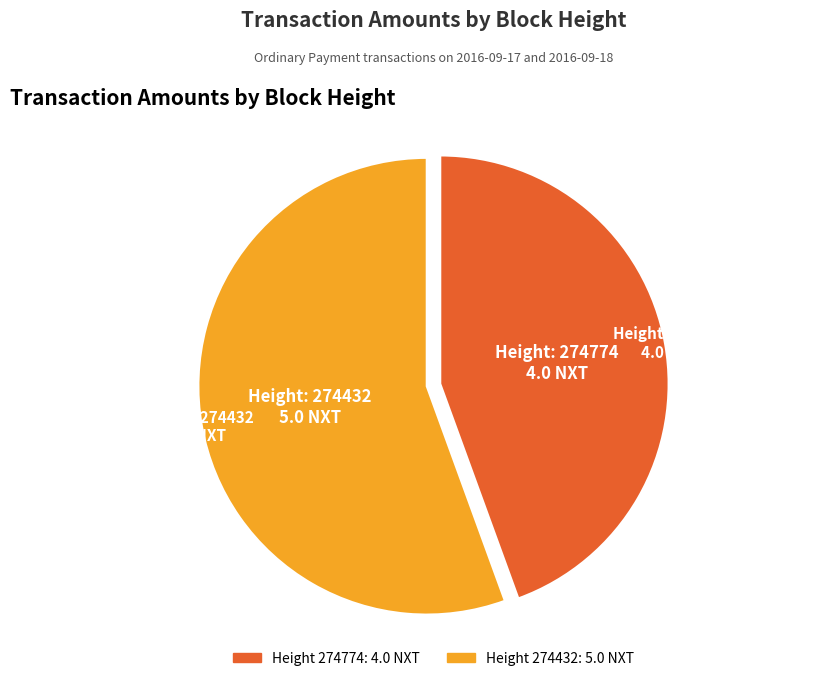

Does any single category account for the majority?

Yes